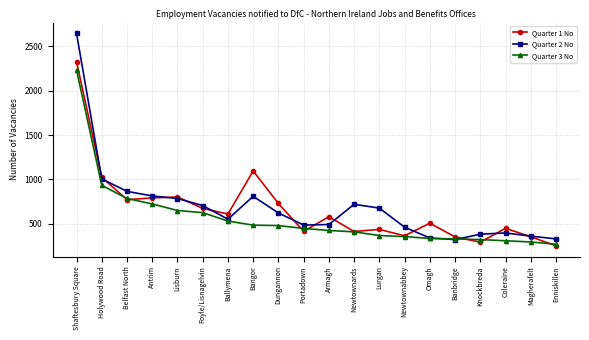

Count the number of categories in the chart.

20